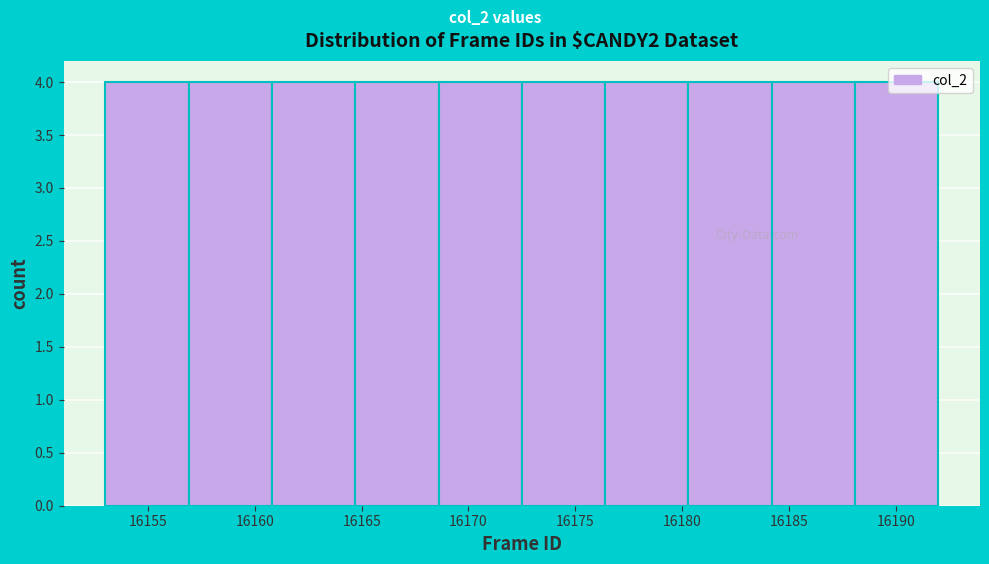

What is the height of the bar covering 16184.2 to 16188.1 on the x-axis? Neither the bar edges nor the heights are printed on the chart, so give them approximately, as read against the axes.

4